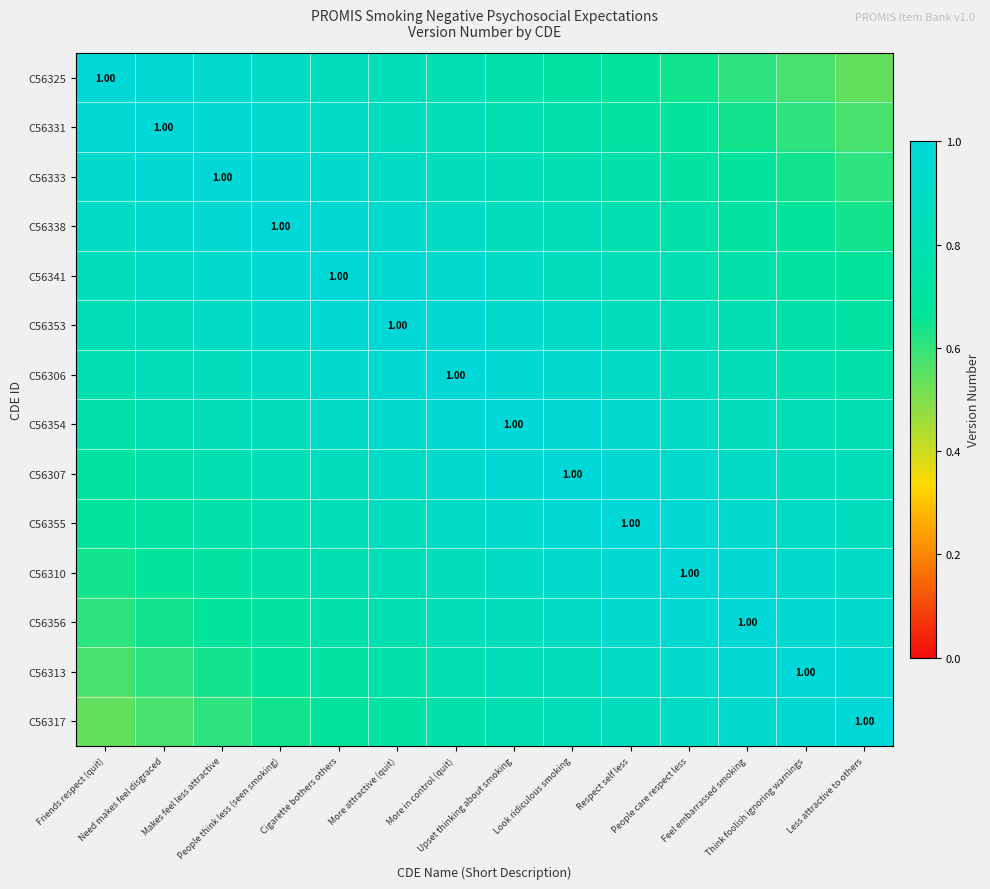

What is the minimum value shown in the chart?

0.5